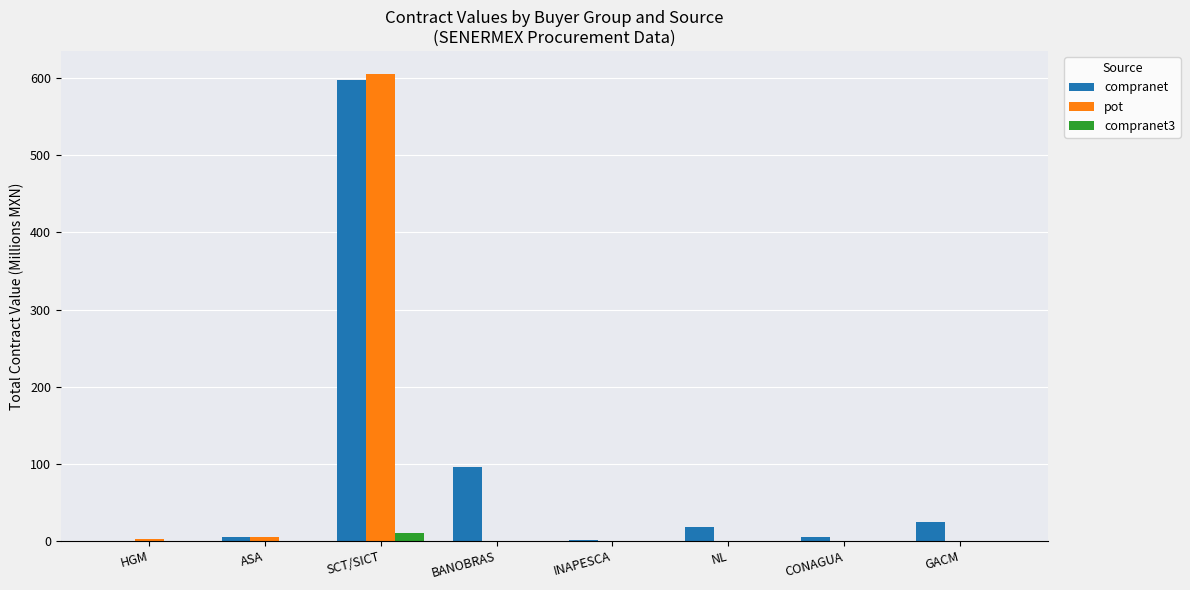

At which category is the sum across all series the highest?

SCT/SICT